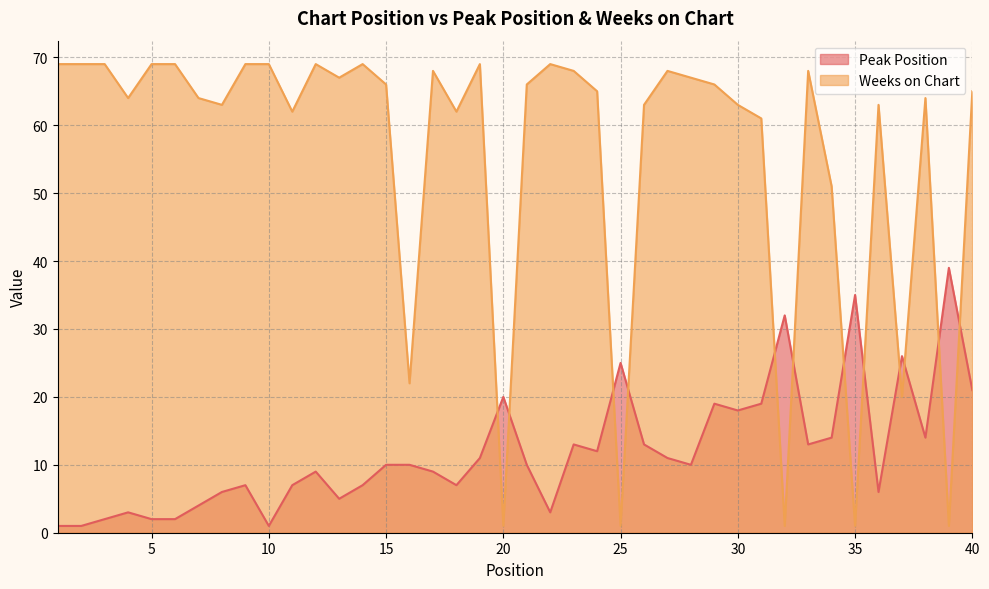

Reading right to left, list all the values displayed in this chart.

Peak Position: 40=21	39=39	38=14	37=26	36=6	35=35	34=14	33=13	32=32	31=19	30=18	29=19	28=10	27=11	26=13	25=25	24=12	23=13	22=3	21=10	20=20	19=11	18=7	17=9	16=10	15=10	14=7	13=5	12=9	11=7	10=1	9=7	8=6	7=4	6=2	5=2	4=3	3=2	2=1	1=1
Weeks on Chart: 40=65	39=1	38=64	37=20	36=63	35=1	34=51	33=68	32=1	31=61	30=63	29=66	28=67	27=68	26=63	25=1	24=65	23=68	22=69	21=66	20=1	19=69	18=62	17=68	16=22	15=66	14=69	13=67	12=69	11=62	10=69	9=69	8=63	7=64	6=69	5=69	4=64	3=69	2=69	1=69